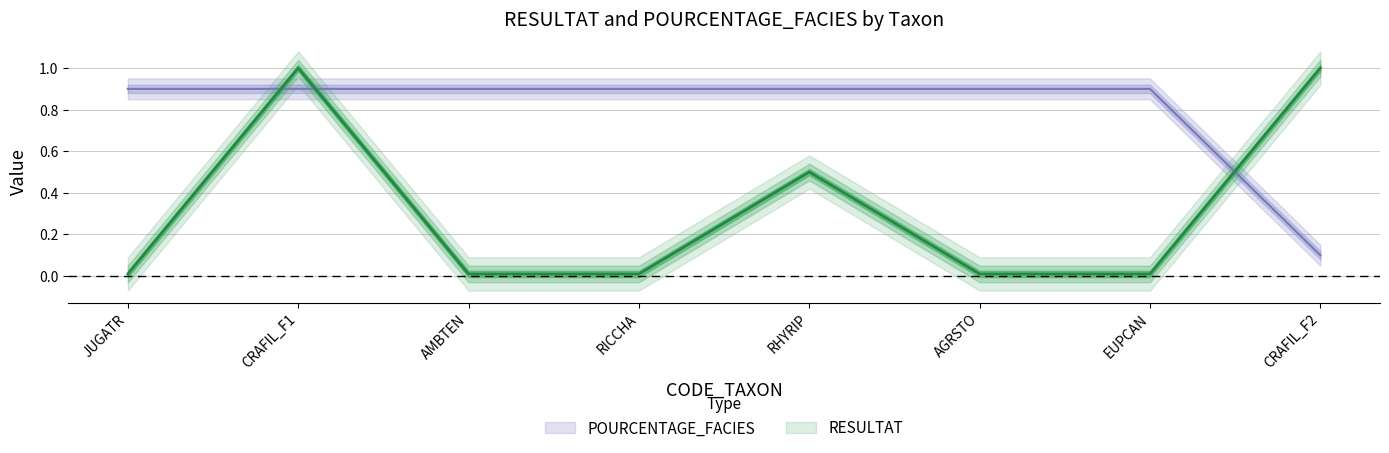

How many intersections are there between RESULTAT and POURCENTAGE_FACIES?

3